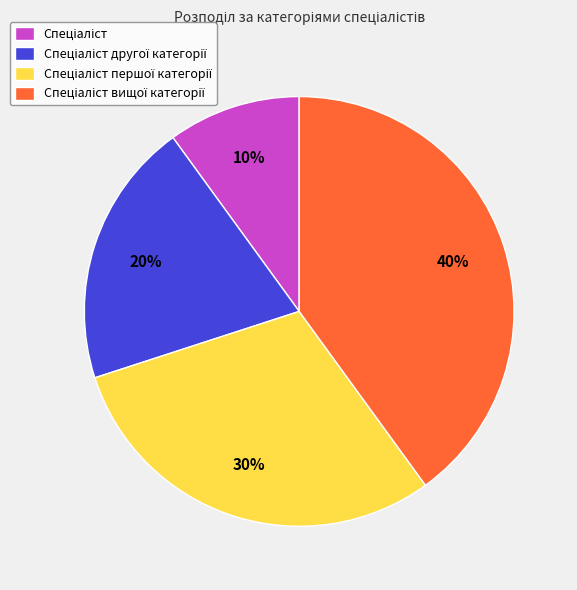

Is there a majority slice in this chart?

No